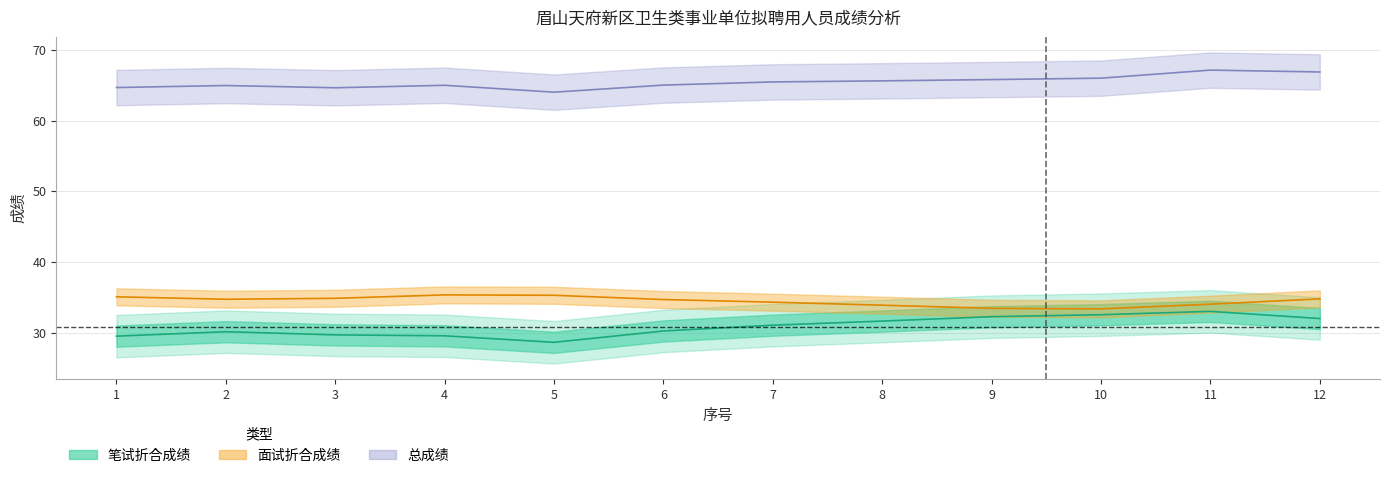

What is the average value of the 面试折合成绩 series?

34.5